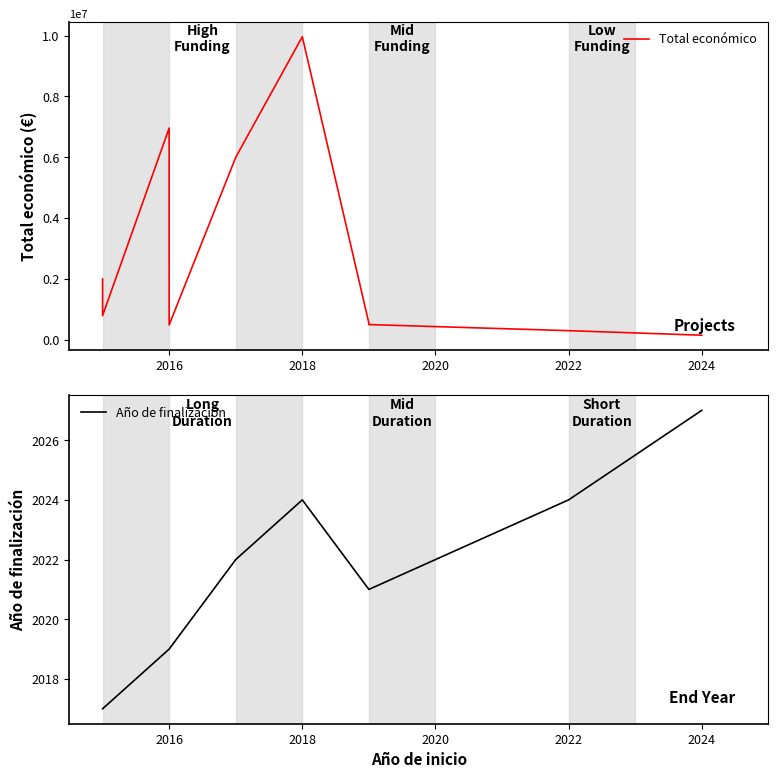

Which has a higher value, 9 or 2016?

2016